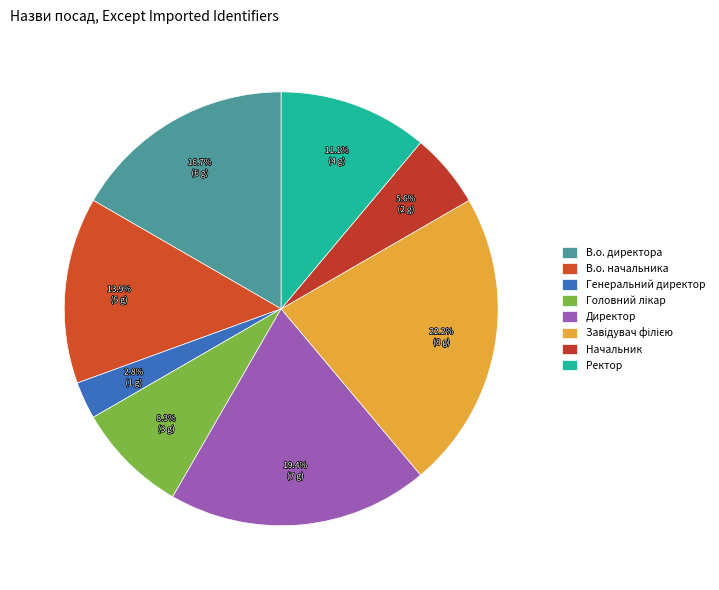

To the nearest percent, what is the combined percentage of В.о. директора and В.о. начальника?

31%